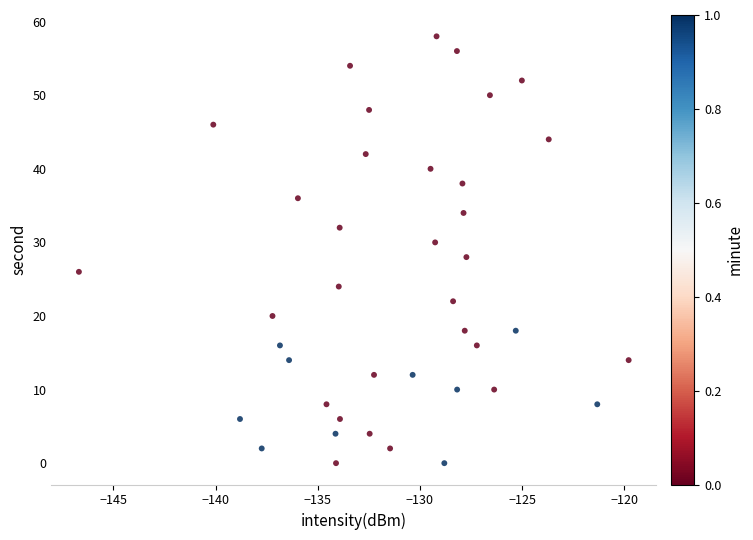

What is the range of Y values (max minus min)?

58